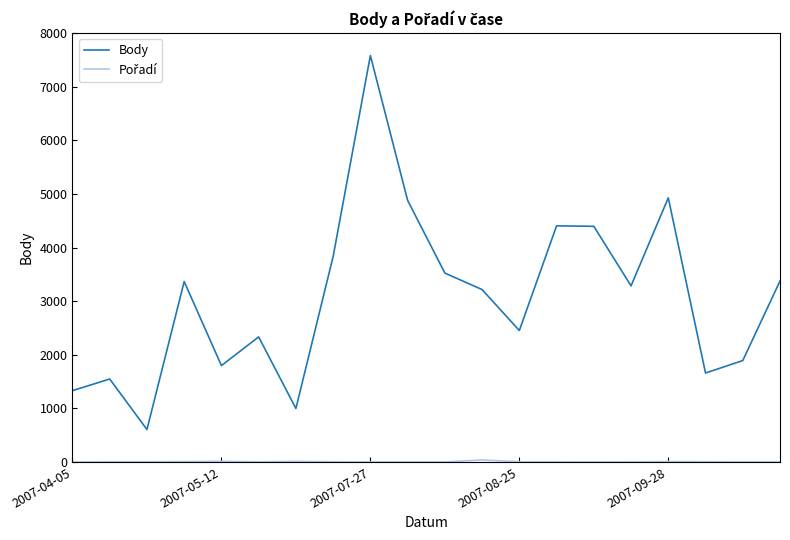

Which series has the largest range (max minus min)?

Body